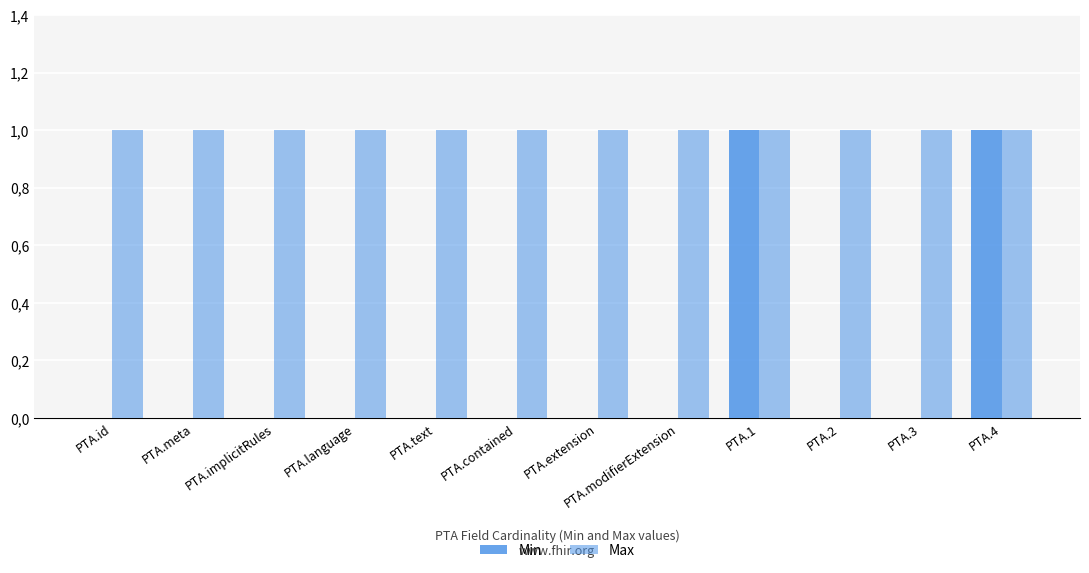

Reading right to left, list all the values displayed in this chart.

Min: 1	0	0	1	0	0	0	0	0	0	0	0
Max: 1	1	1	1	1	1	1	1	1	1	1	1